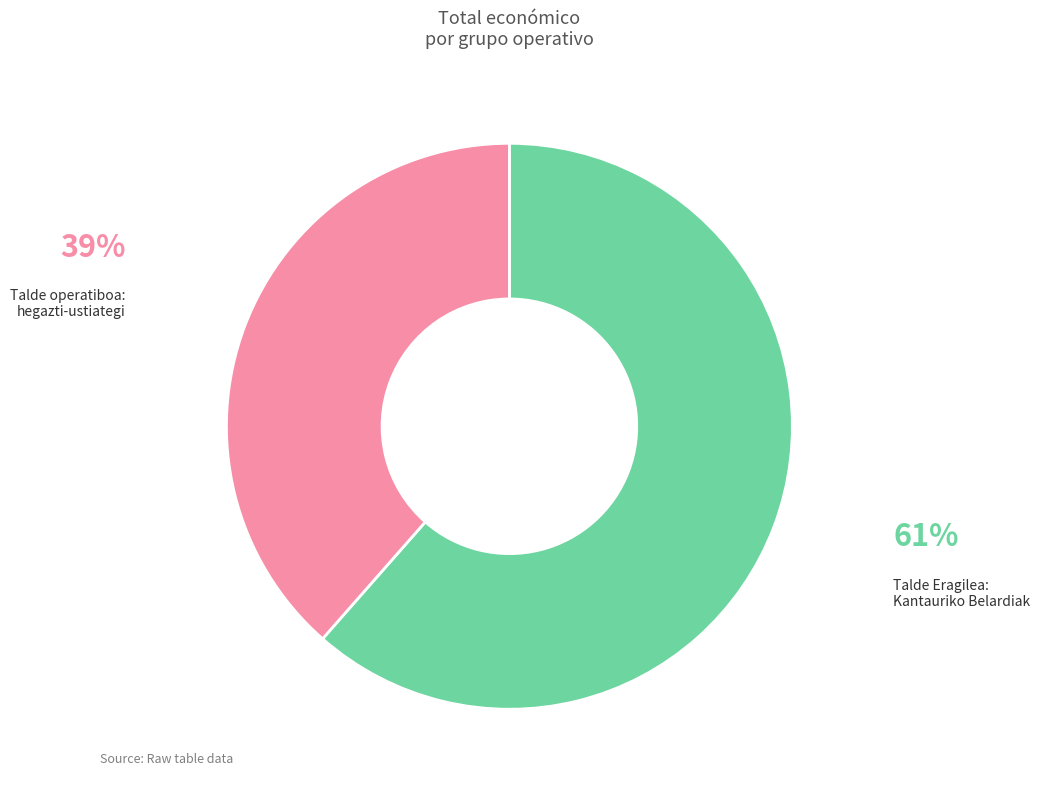

Is the sum of Talde operatiboa: hegazti-ustiategi and Talde Eragilea: Kantauriko Belardiak greater than half?

Yes